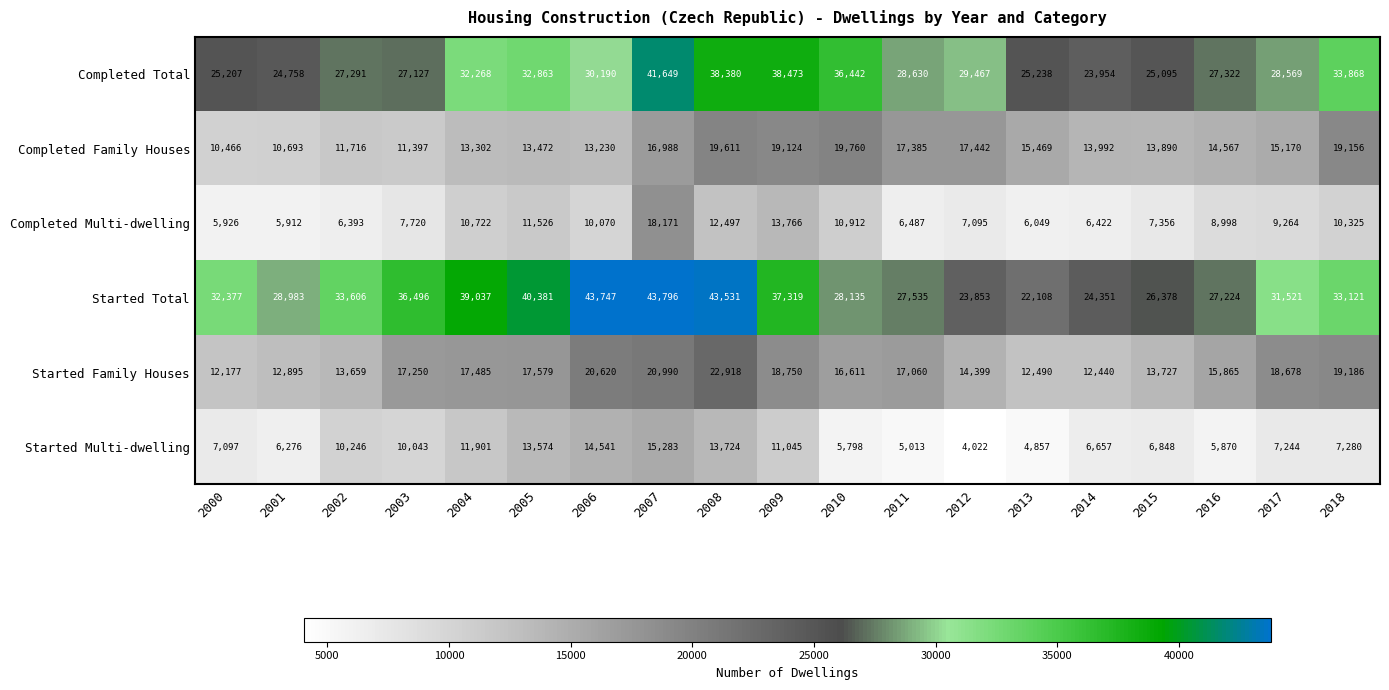

Is it true that Started Total equals 35726 at 2013?

False